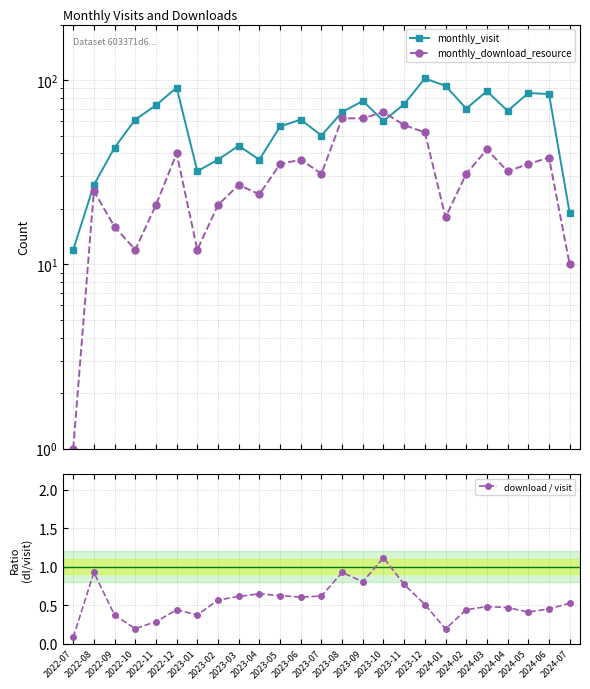

At 2024-01, list the series in order from smallest to largest.

download / visit, monthly_download_resource, monthly_visit